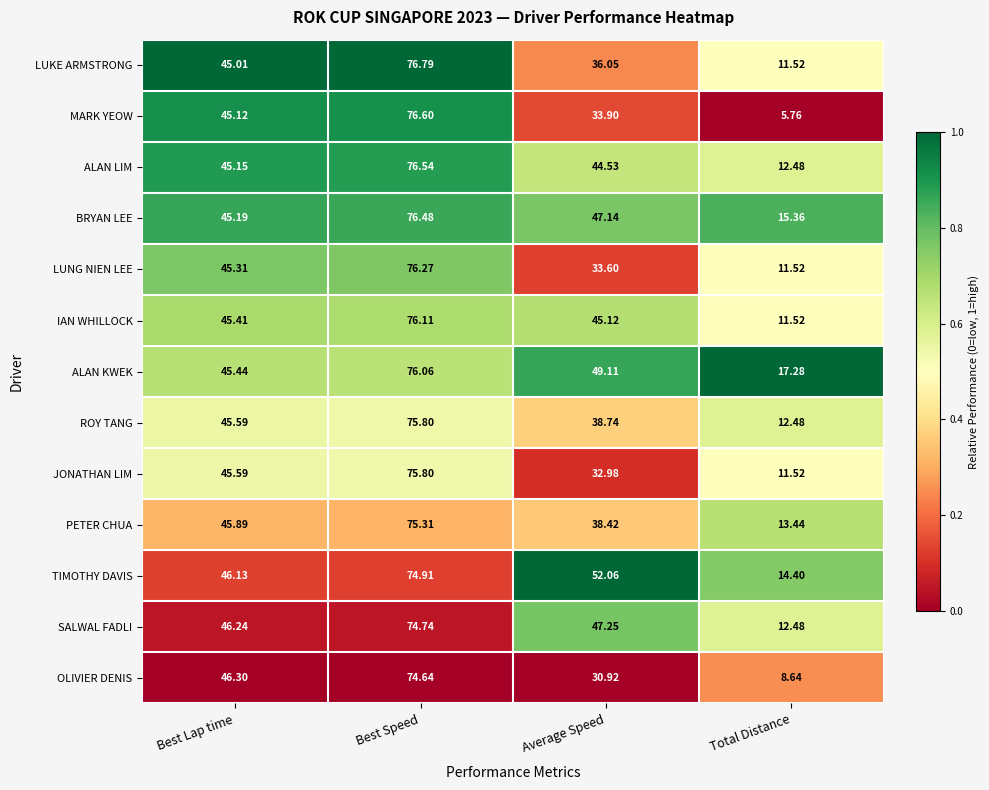

Where does the ALAN KWEK series first go above 49?

Best Speed